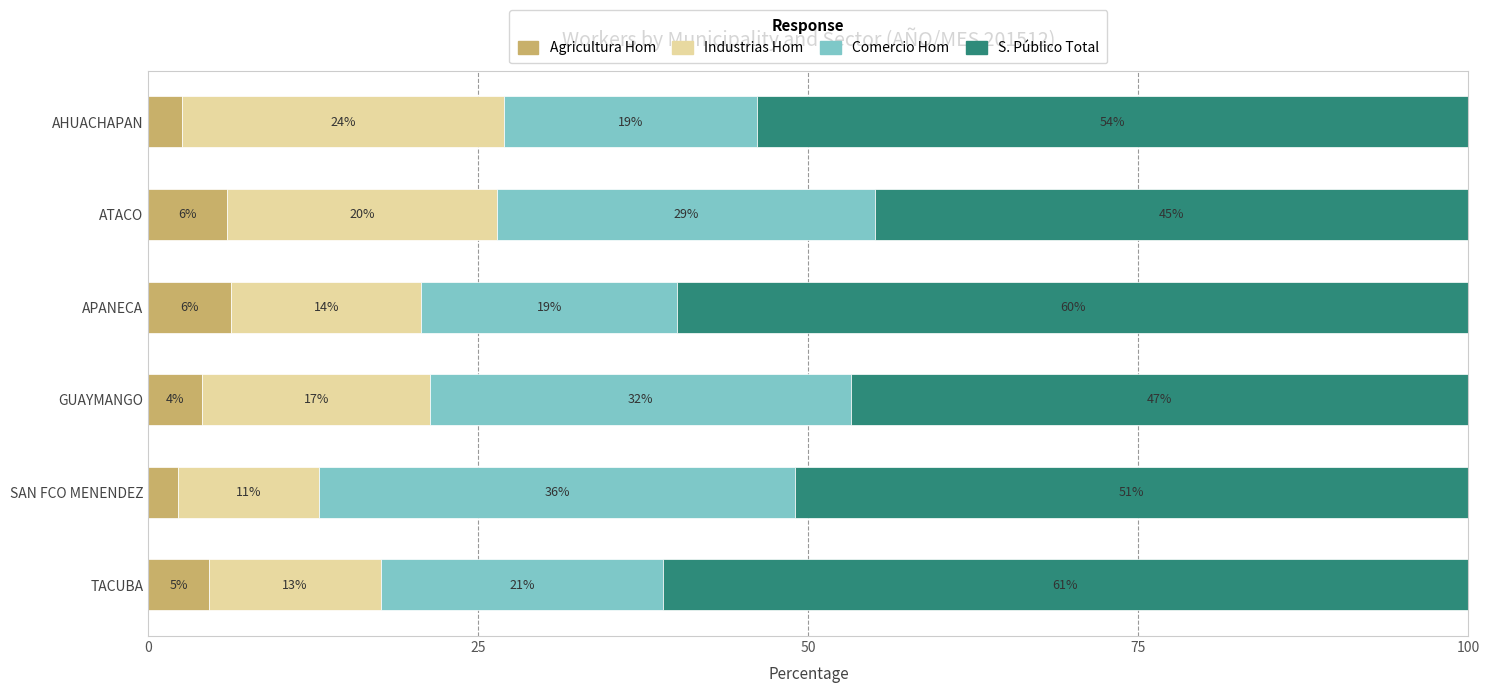

What is the maximum value for Agricultura Hom?

6.3